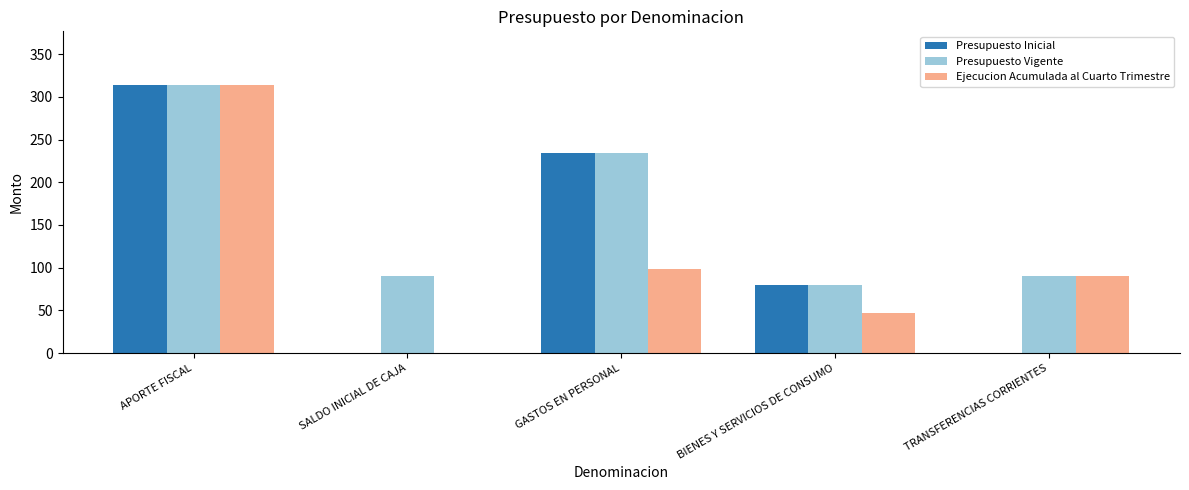

Which series has the largest total across all categories?

Presupuesto Vigente